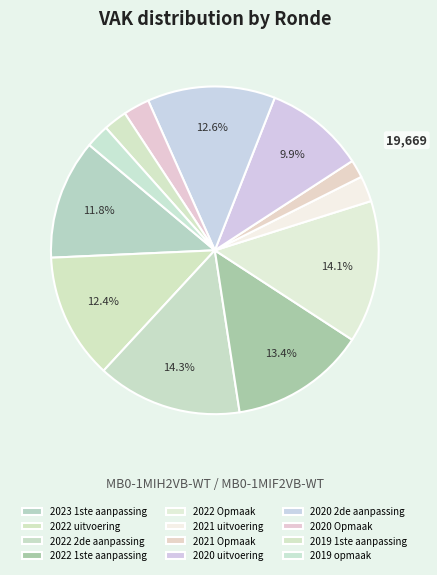

What is the change in value from 2022 Opmaak to 2019 1ste aanpassing?

-129917